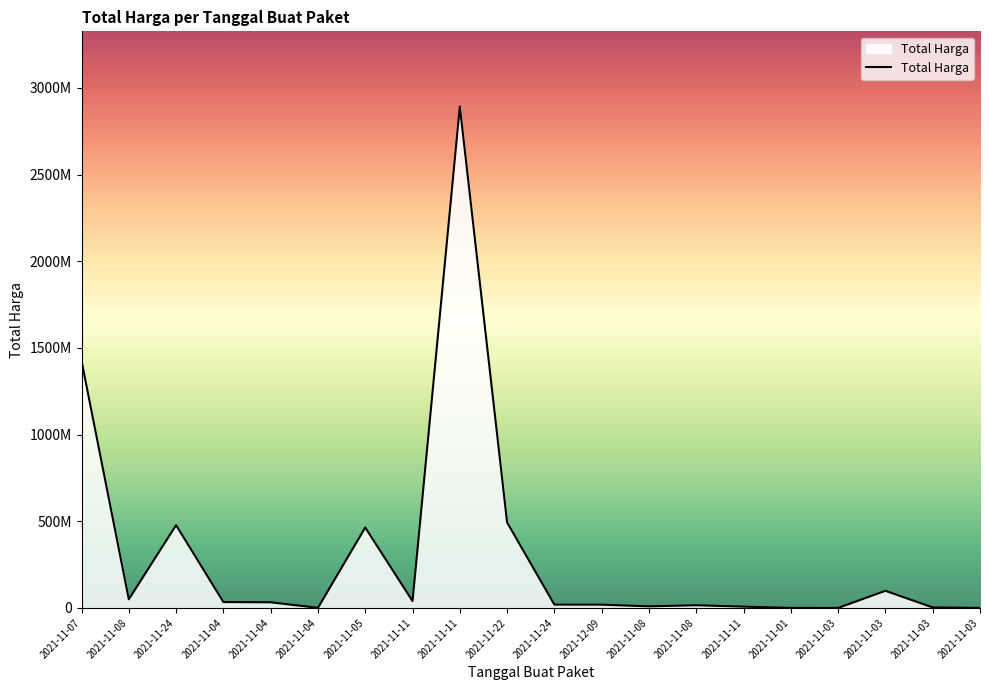

Does the chart display data point markers on the line(s)?

No